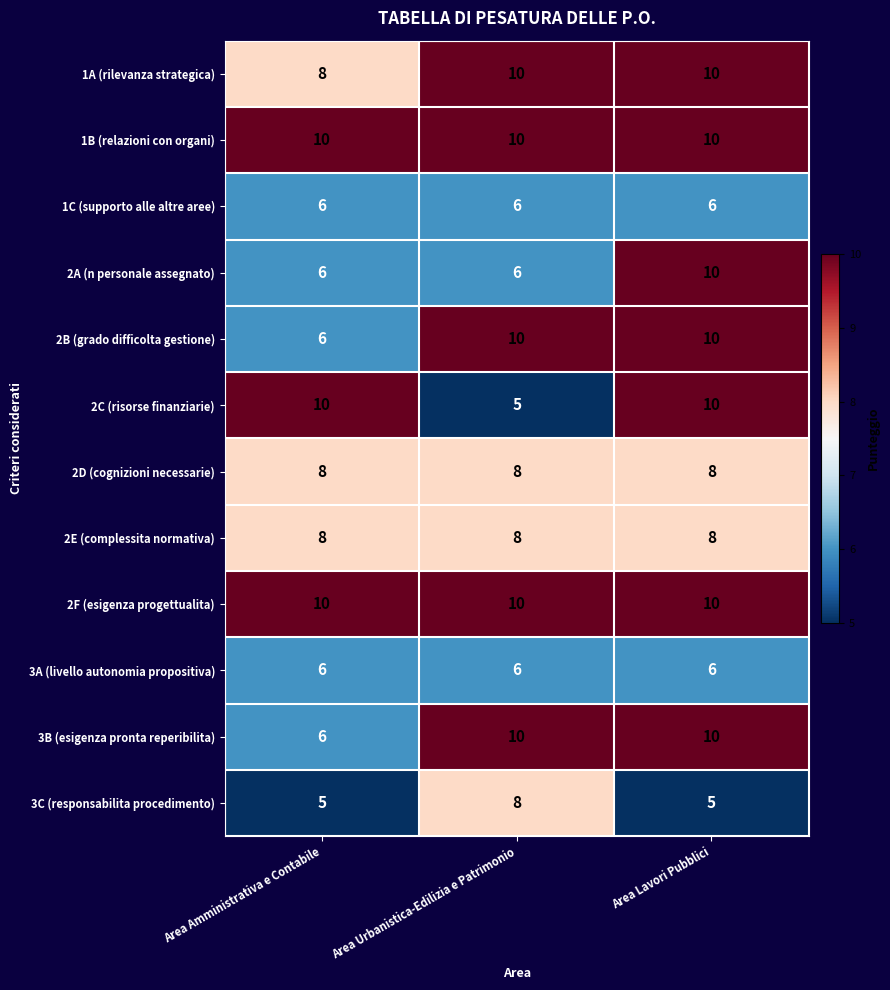

What is the sum of all 2A (n personale assegnato) values?

22